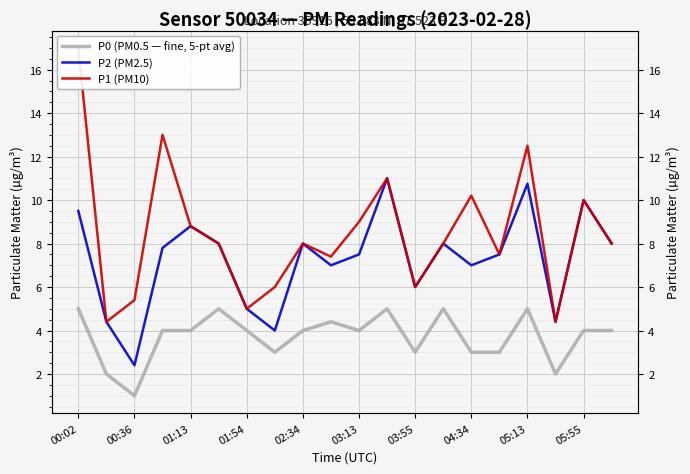

What is the sum of all P2 (PM2.5) values?

145.1